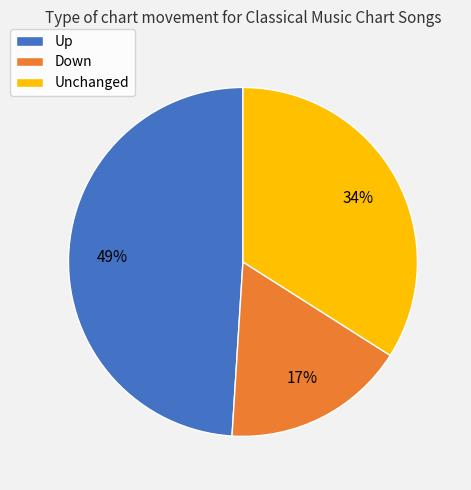

To the nearest percent, what is the difference between the largest and smallest slice percentages?

32%